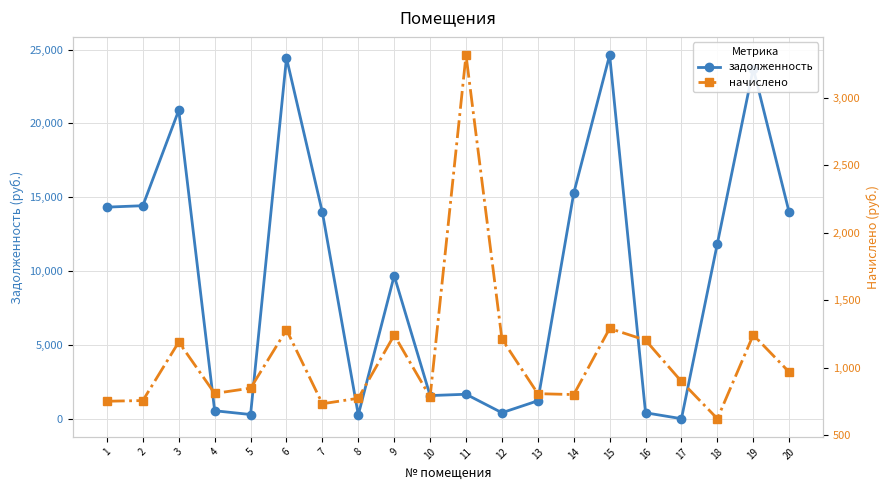

What value does the задолженность series have at 8?

256.7